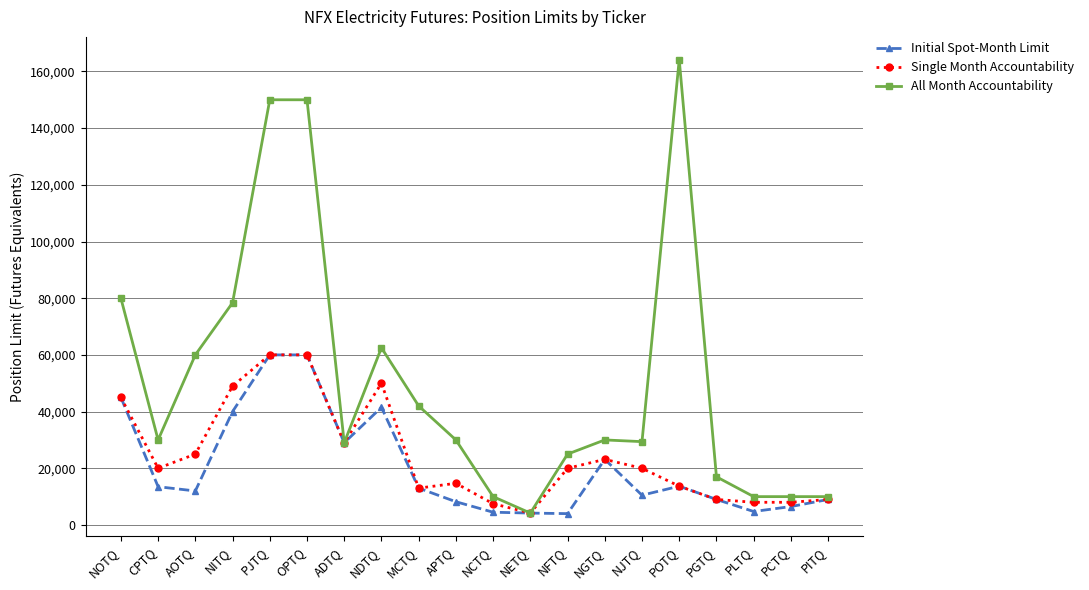

Which series has the widest spread of values?

All Month Accountability